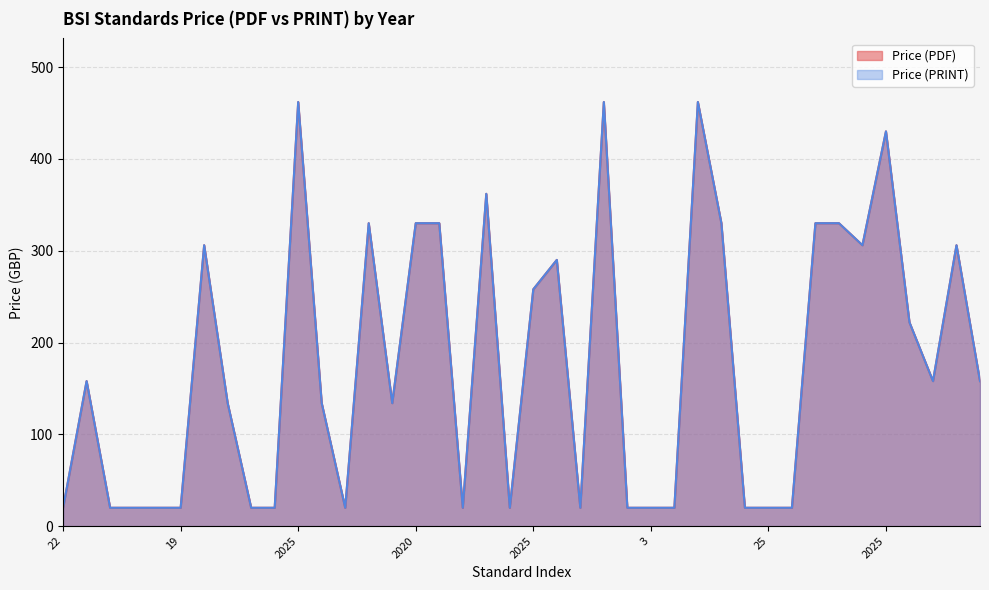

How many data points in Price (PDF) are less than 158?

20